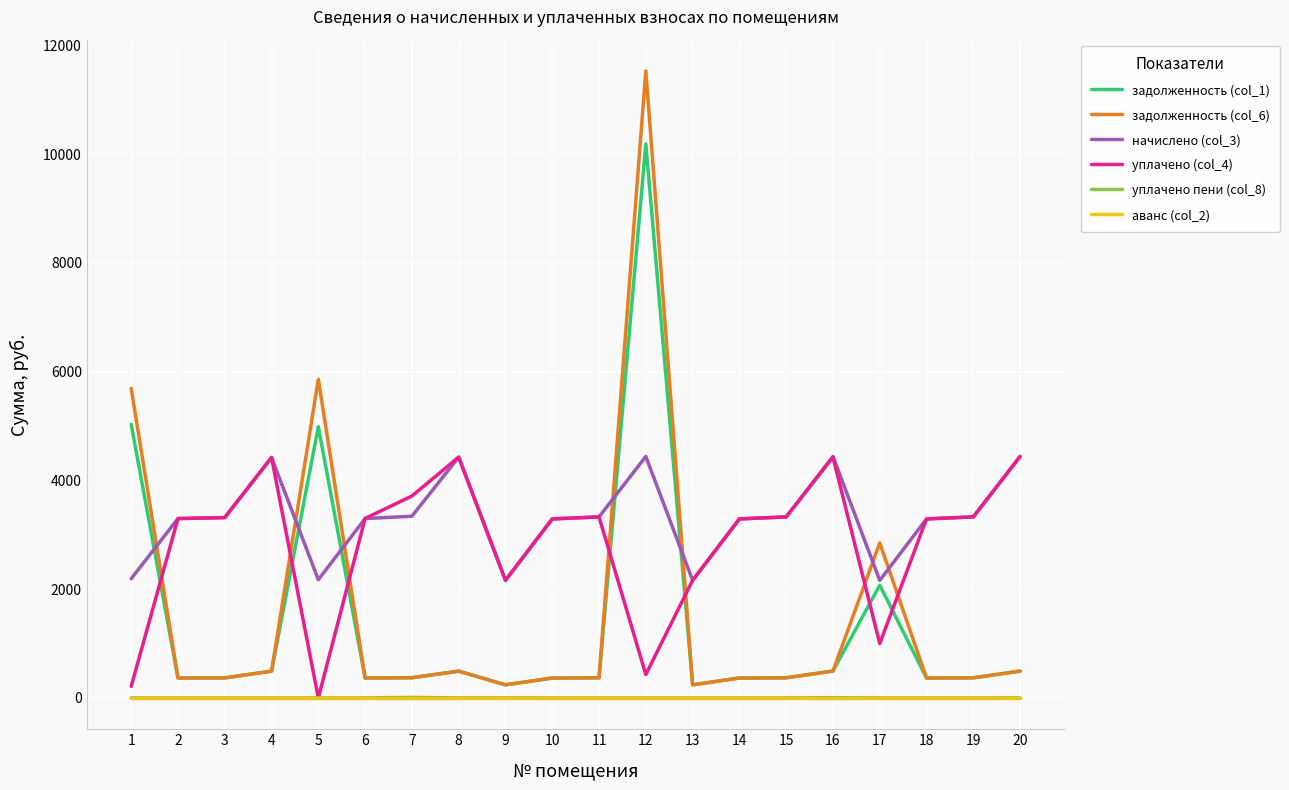

At which category is the sum across all series the highest?

12